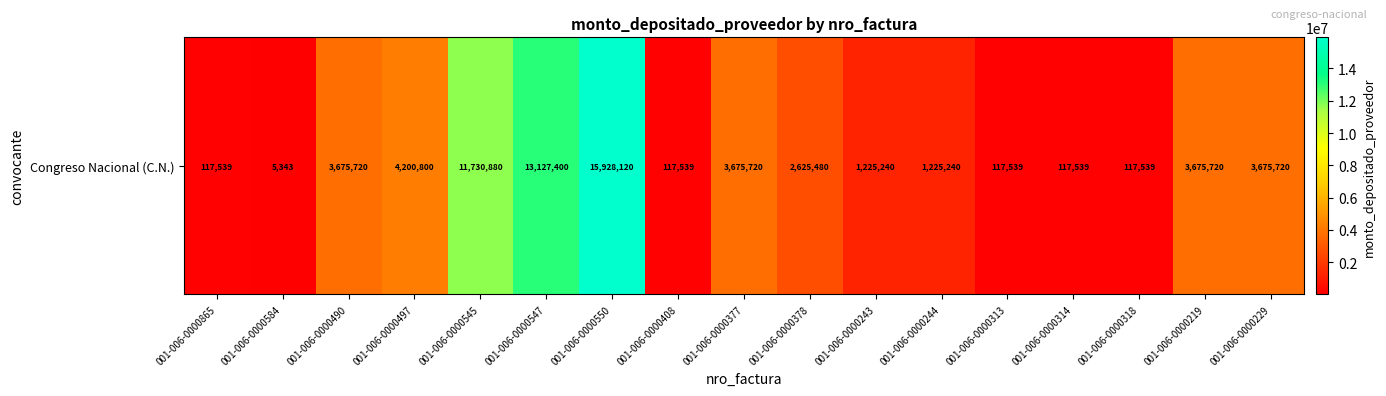

Rank the categories by value from highest to lowest.

001-006-0000550, 001-006-0000547, 001-006-0000545, 001-006-0000497, 001-006-0000490, 001-006-0000377, 001-006-0000219, 001-006-0000229, 001-006-0000378, 001-006-0000243, 001-006-0000244, 001-006-0000865, 001-006-0000408, 001-006-0000313, 001-006-0000314, 001-006-0000318, 001-006-0000584